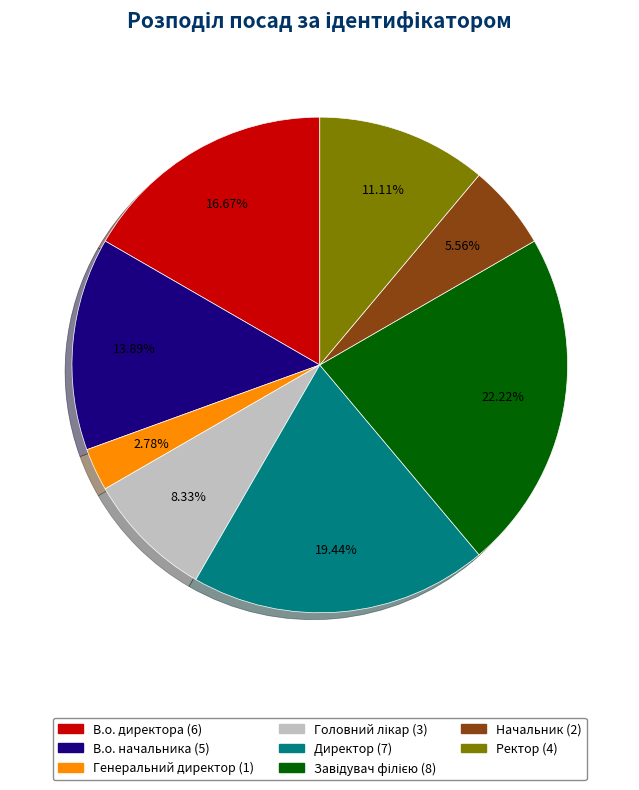

To the nearest percent, what is the combined percentage of Начальник and В.о. начальника?

19%